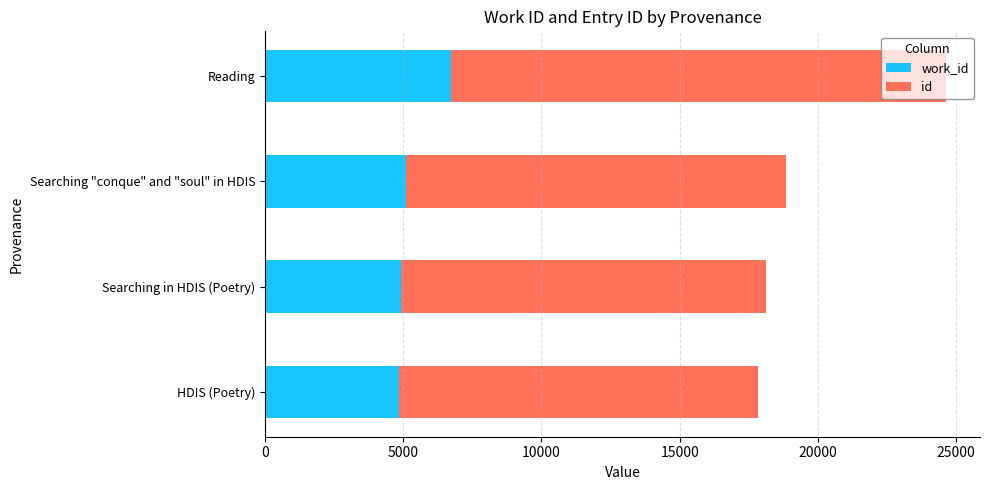

What is the total value across all series at Searching in HDIS (Poetry)?

18124